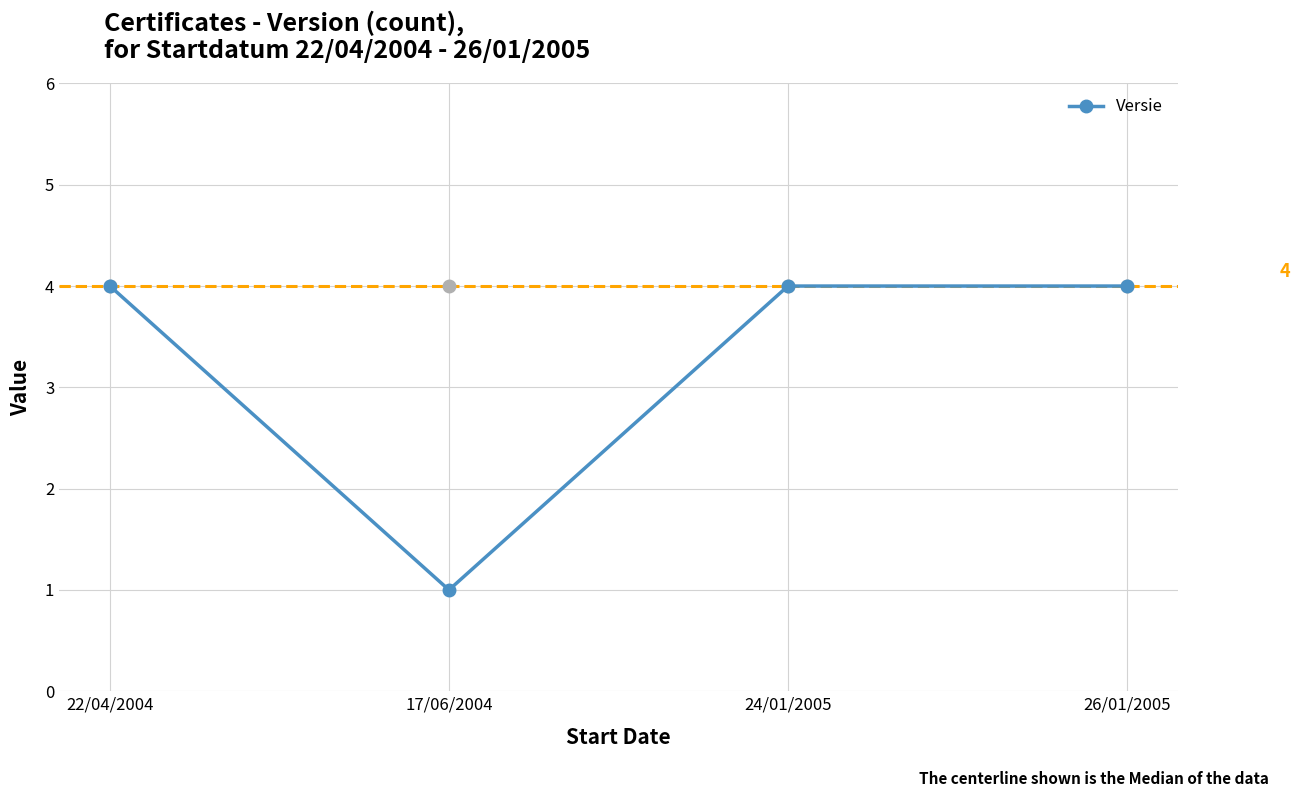

How many interior local valleys (lower than both neighbors) does the data have?

1